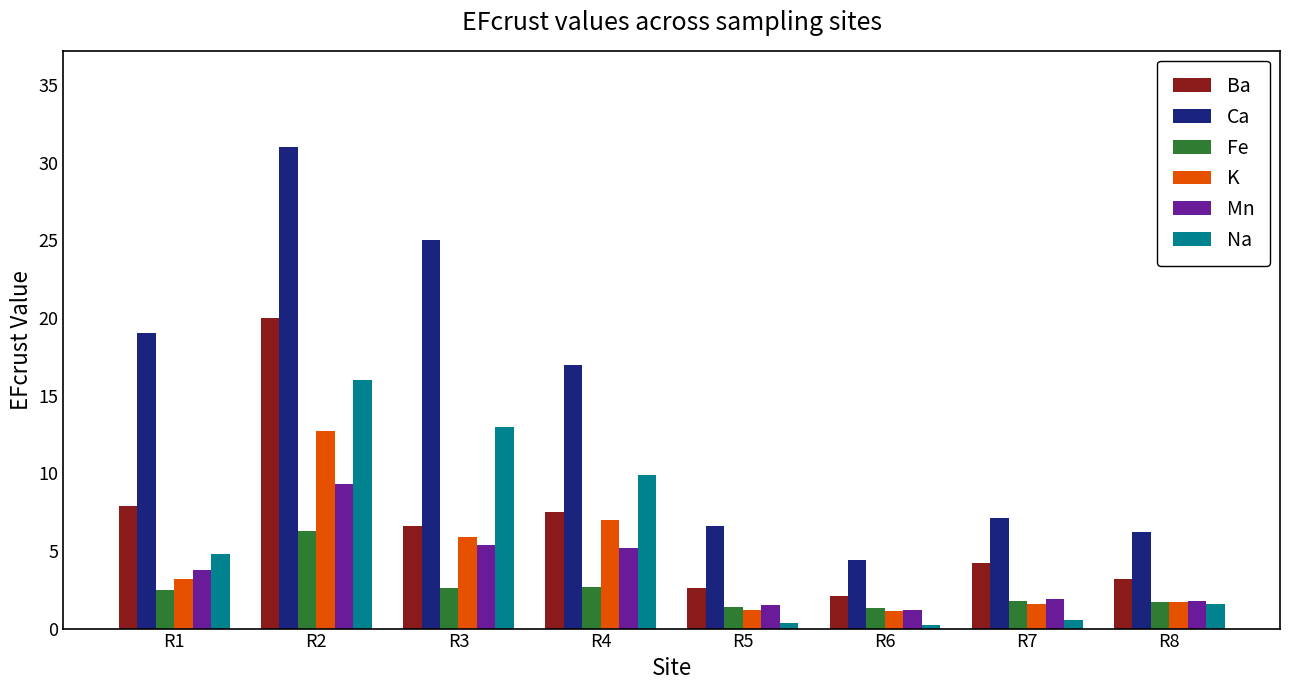

How many values in the Na series are below 4?

4